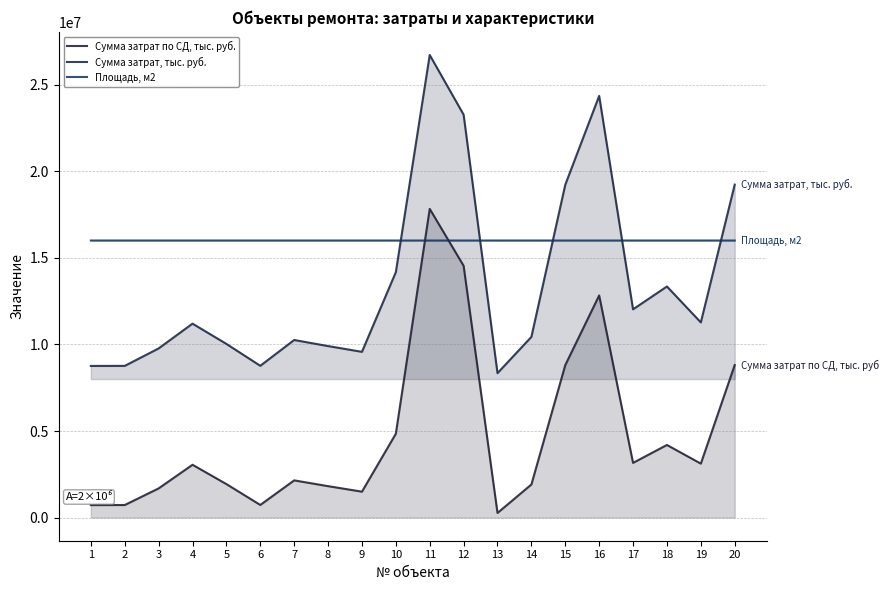

Reading left to right, list all the values displayed in this chart.

Сумма затрат по СД, тыс. руб.: 1=723045.0	2=725344.0	3=1685525.0	4=3050295.0	5=1934826.0	6=729760.0	7=2149243.0	8=1815297.0	9=1496951.0	10=4842245.0	11=17826789.0	12=14541126.0	13=267572.0	14=1910806.0	15=8804289.0	16=12828599.0	17=3159550.0	18=4193677.0	19=3116238.0	20=8808154.0
Сумма затрат, тыс. руб.: 1=8758285.0	2=8761165.0	3=9768545.0	4=11200724.0	5=10030447.0	6=8765913.0	7=10255869.0	8=9905169.0	9=9571961.0	10=14172100.0	11=26714361.0	12=23266983.0	13=8341057.0	14=10435583.0	15=19222264.0	16=24351795.0	17=12027276.0	18=13345412.0	19=11271033.0	20=19227190.0
Площадь, м2: 1=16000000.2	2=16000000.2	3=16000000.7	4=16000001.2	5=16000000.7	6=16000000.2	7=16000000.9	8=16000000.5	9=16000000.6	10=16000001.6	11=16000007.3	12=16000006.9	13=16000000.1	14=16000000.7	15=16000002.5	16=16000004.2	17=16000000.7	18=16000001.3	19=16000001.2	20=16000003.0